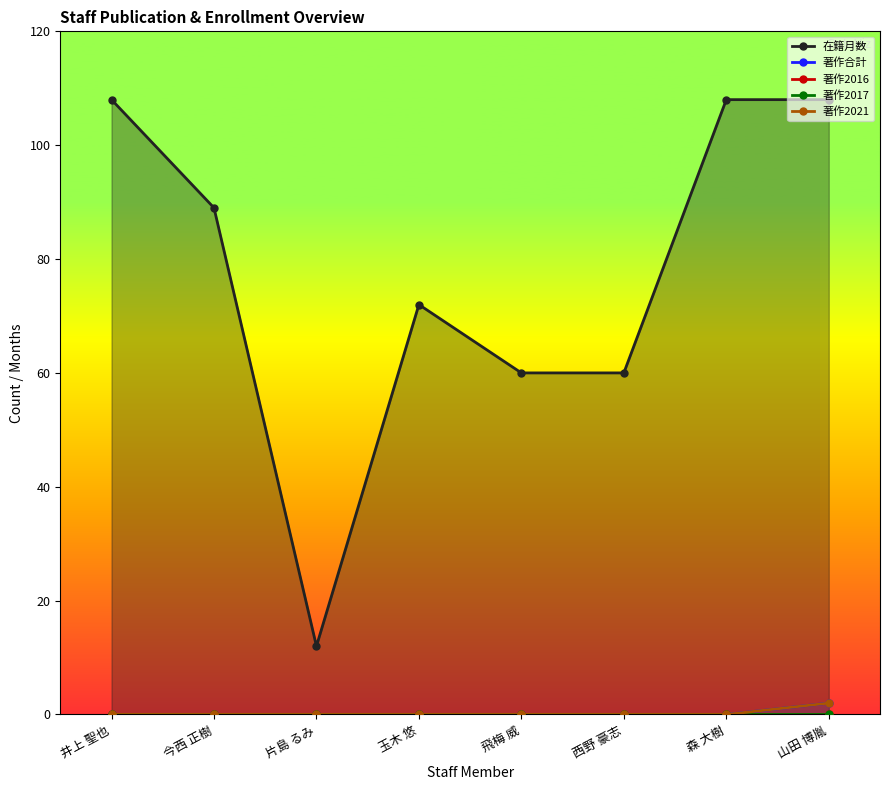

True or false: 著作2017 has a value of 0 at 玉木 悠.

True